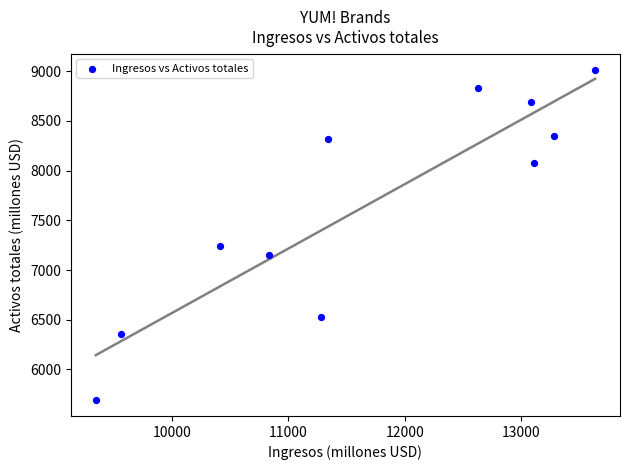

What is the range of Y values (max minus min)?

3313